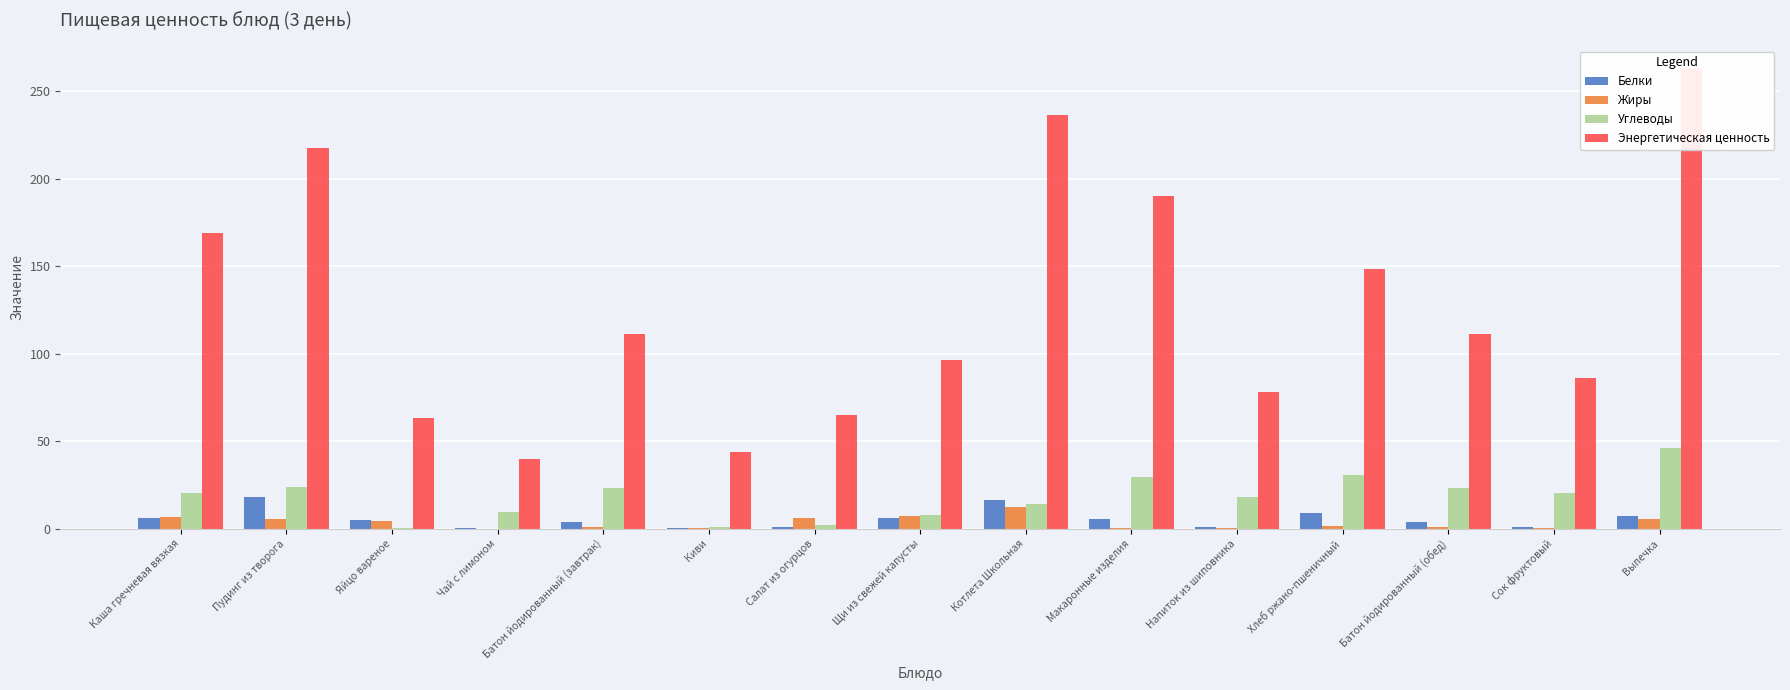

At which label is Углеводы closest to 23?

Батон йодированный (завтрак)